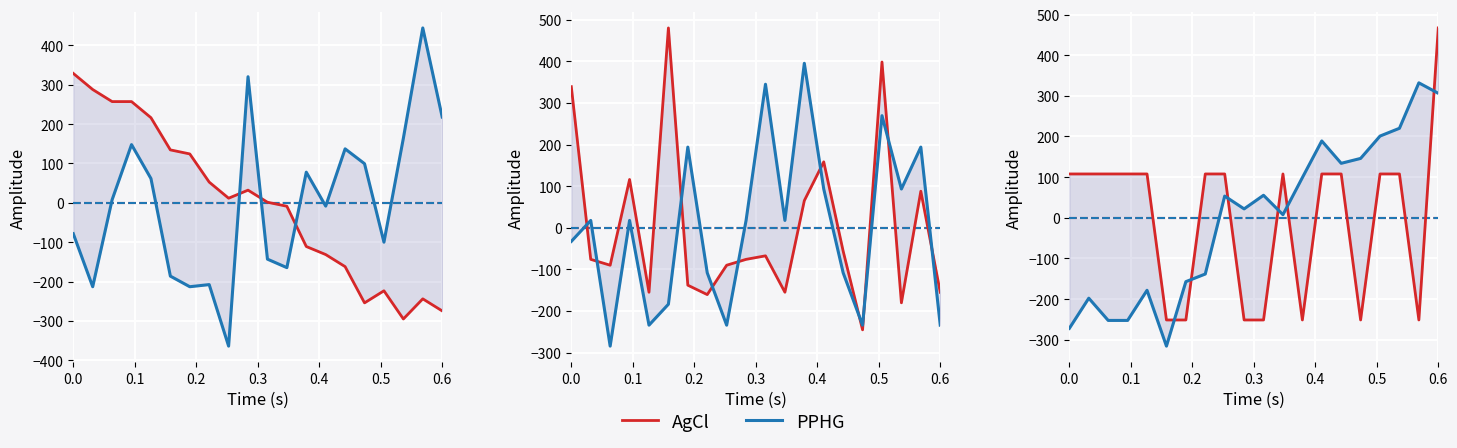

What are all the series names shown in the legend?

AgCl, PPHG